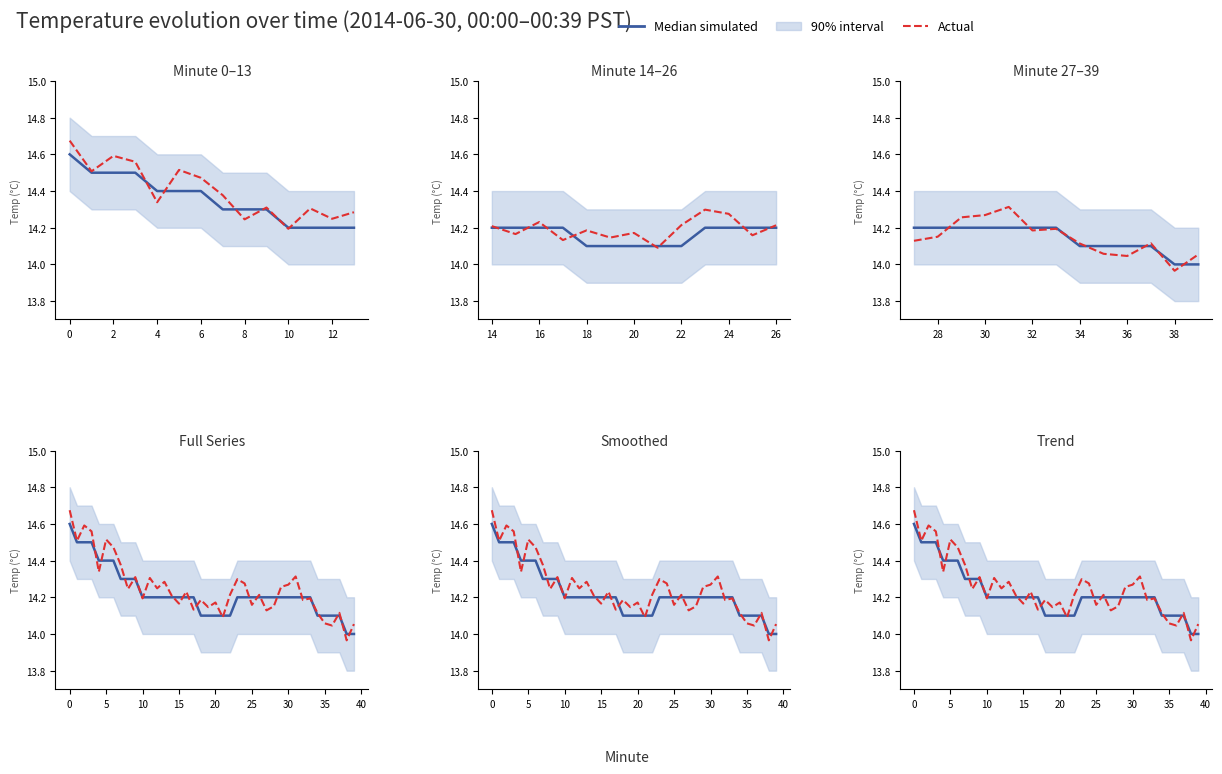

How many lines are shown in the chart?

2